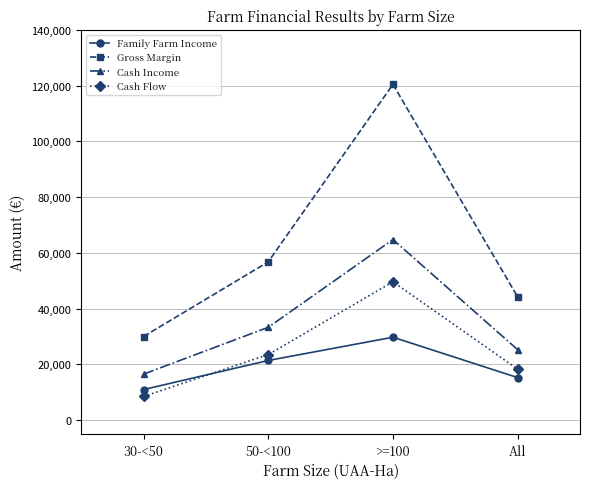

True or false: Family Farm Income has more than 2 interior local peaks.

False